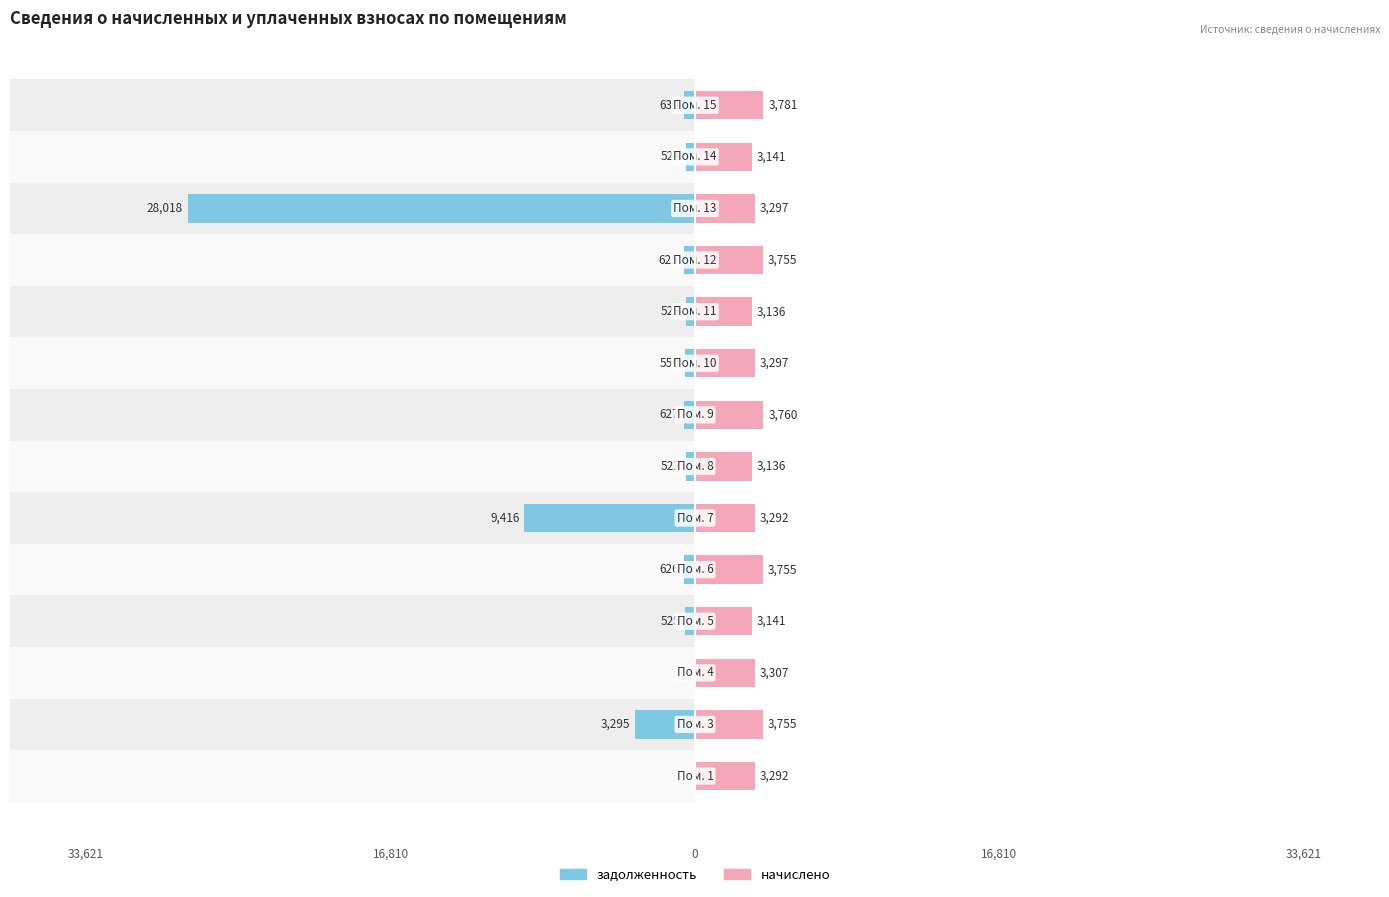

At how many categories does at least one series exceed -15720?

14